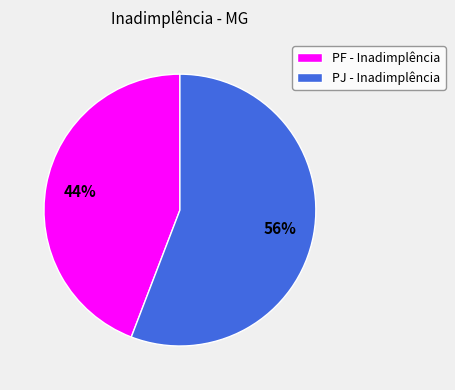

To the nearest percent, what percentage of the pie is PF - Inadimplência?

44%